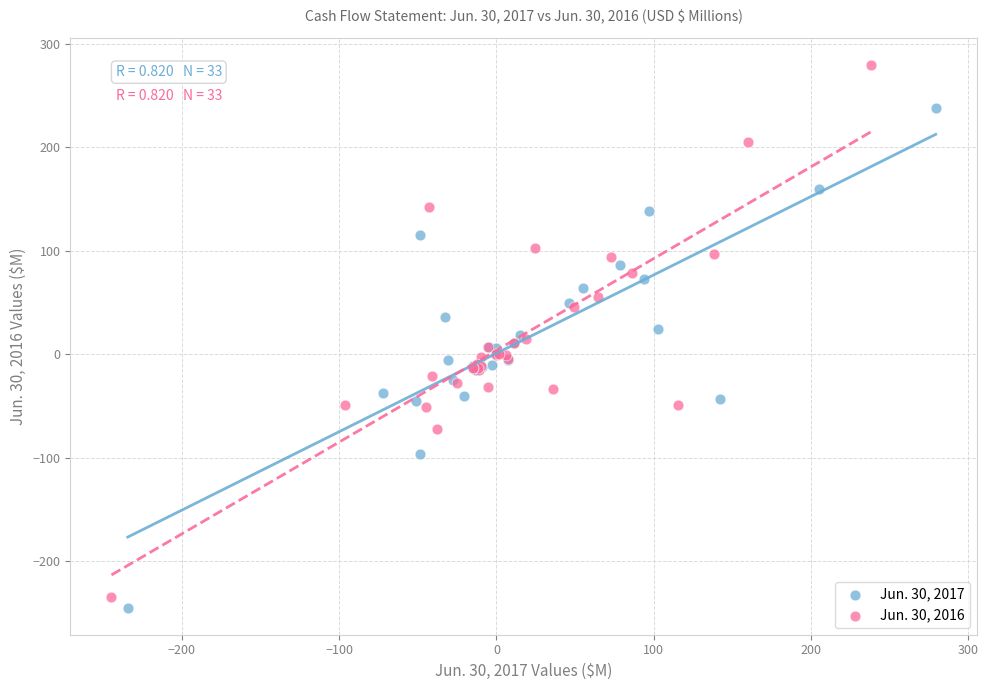

Which series reaches the maximum Y coordinate?

Jun. 30, 2016